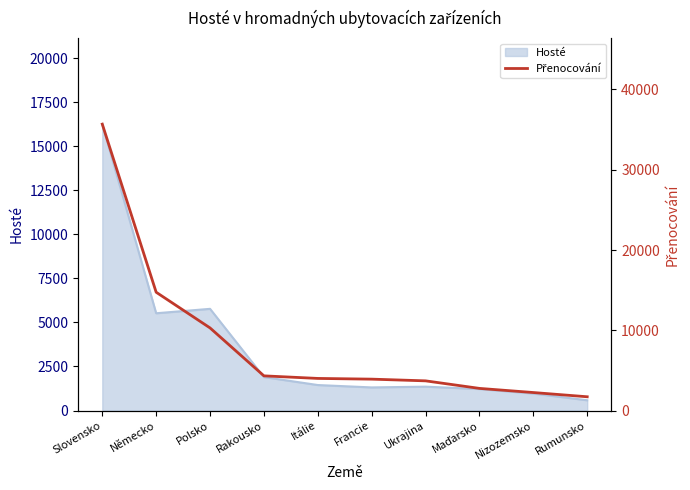

True or false: the data shows 6590 at Itálie.

False